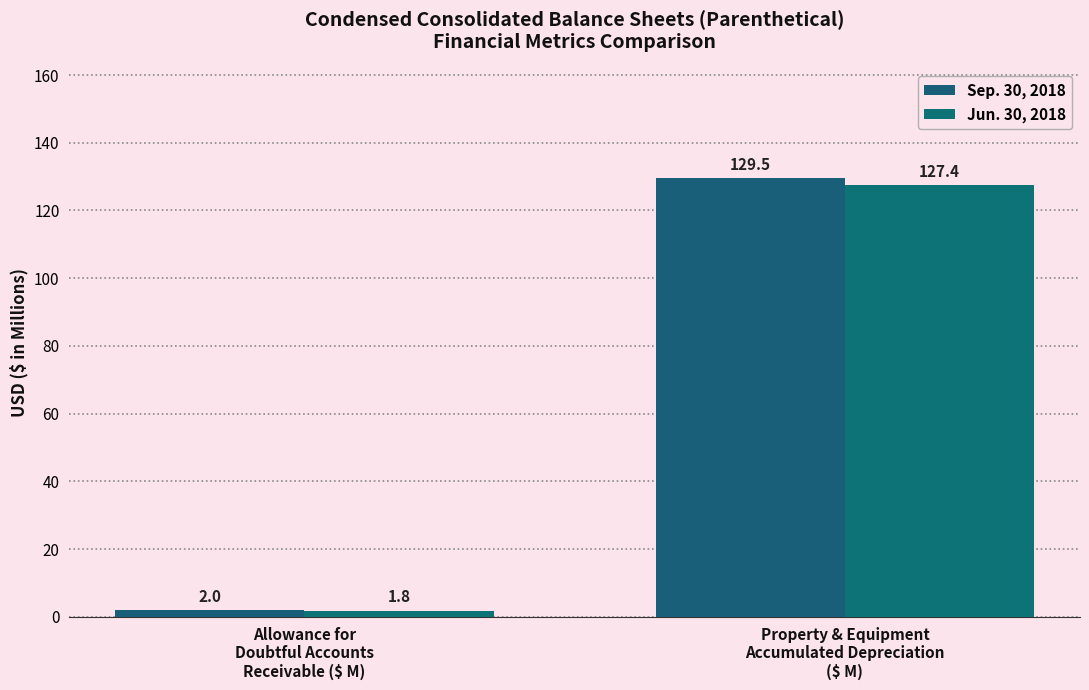

What is the label of the 2nd bar from the left?

Property & Equipment
Accumulated Depreciation
($ M)